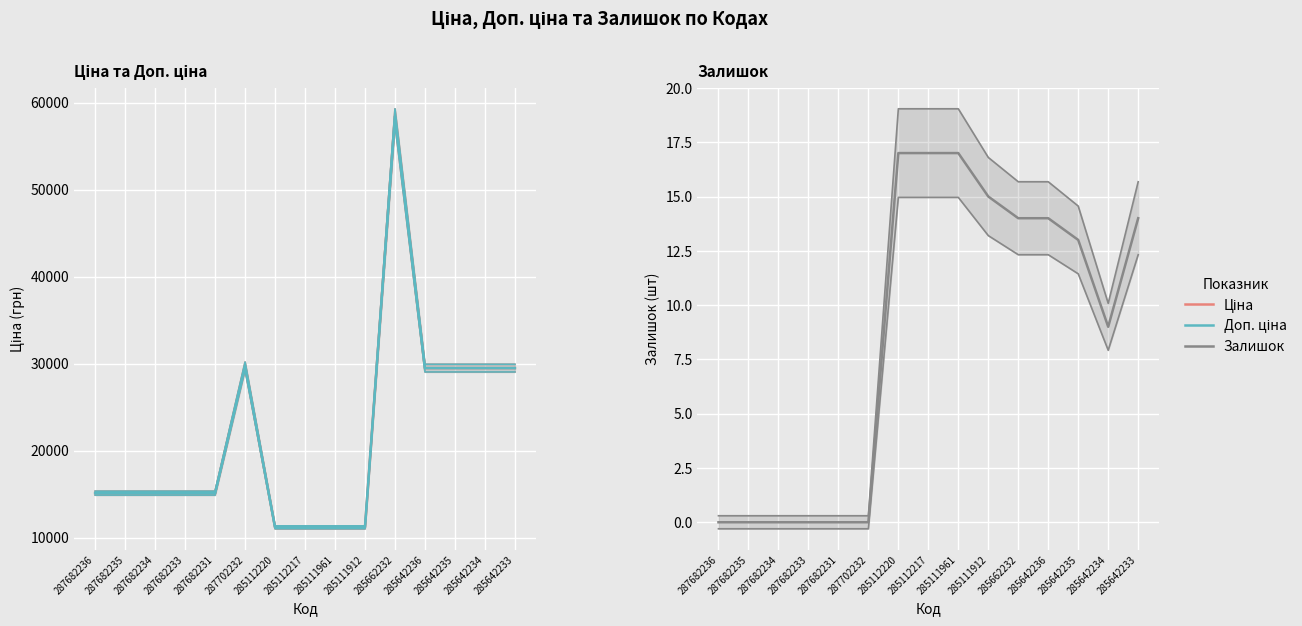

At 285642233, list the series in order from largest to smallest.

Ціна, Доп. ціна, Залишок